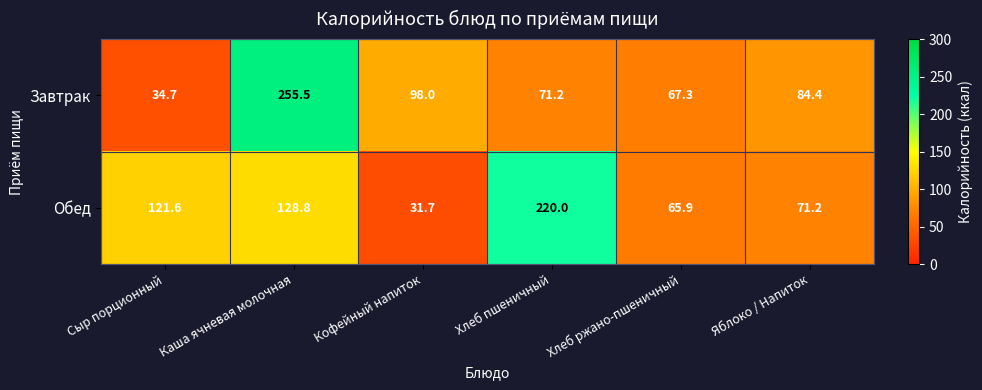

Between Сыр порционный and Каша ячневая молочная, which series saw the biggest shift?

Завтрак